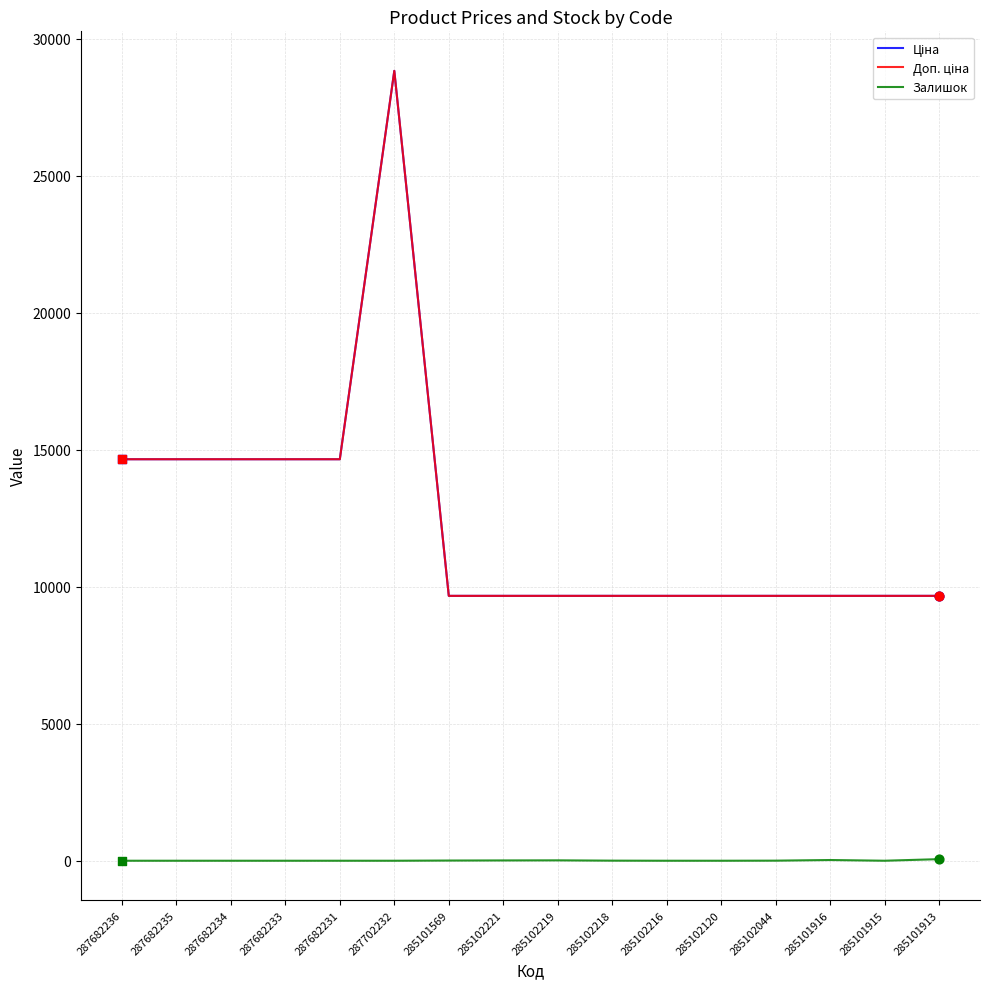

Is this an area chart (filled region under the line)?

No